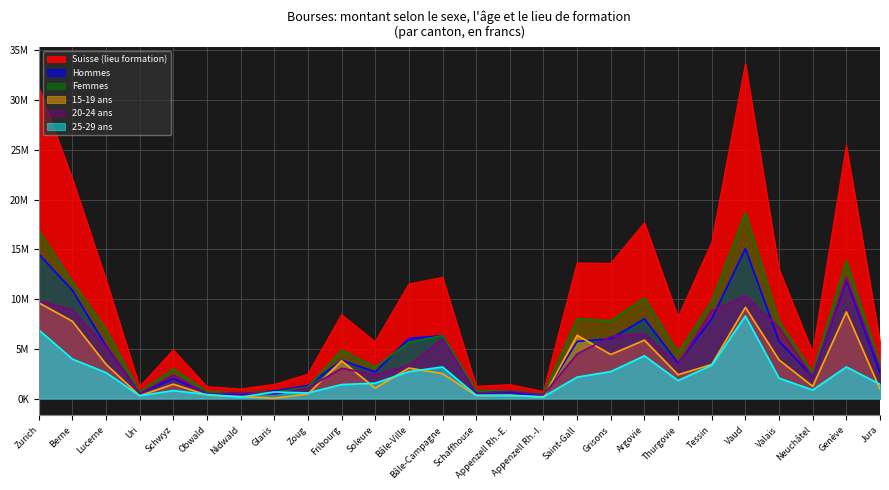

List the labels in order of Hommes value, largest first.

Vaud, Zurich, Genève, Berne, Argovie, Tessin, Bâle-Campagne, Bâle-Ville, Grisons, Valais, Saint-Gall, Lucerne, Fribourg, Thurgovie, Soleure, Jura, Neuchâtel, Schwyz, Zoug, Glaris, Appenzell Rh.-E., Uri, Obwald, Schaffhouse, Nidwald, Appenzell Rh.-I.